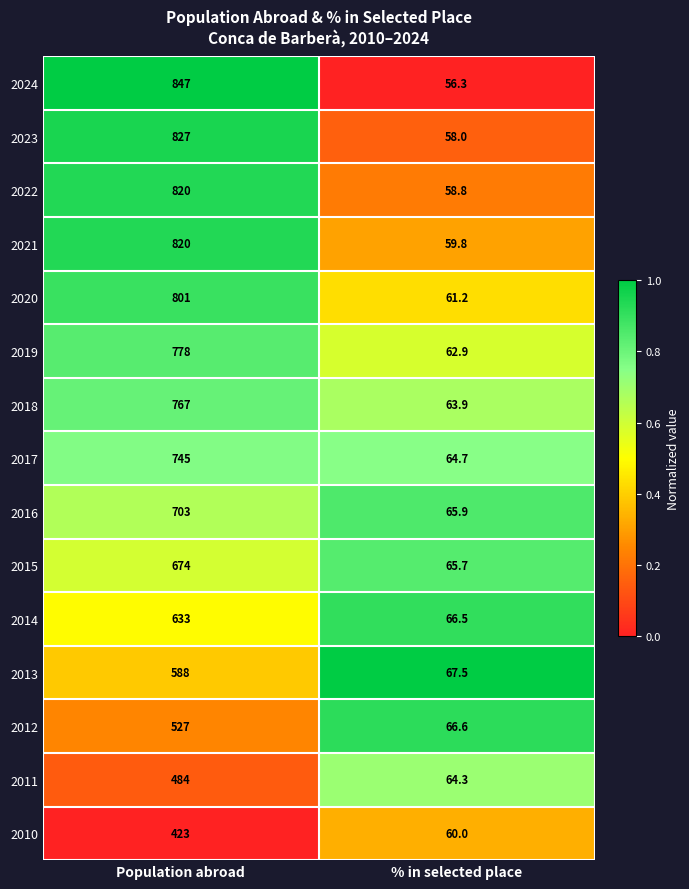

Reading left to right, list all the values displayed in this chart.

2024: 847.0	56.3
2023: 827.0	58.0
2022: 820.0	58.8
2021: 820.0	59.8
2020: 801.0	61.2
2019: 778.0	62.9
2018: 767.0	63.9
2017: 745.0	64.7
2016: 703.0	65.9
2015: 674.0	65.7
2014: 633.0	66.5
2013: 588.0	67.5
2012: 527.0	66.6
2011: 484.0	64.3
2010: 423.0	60.0